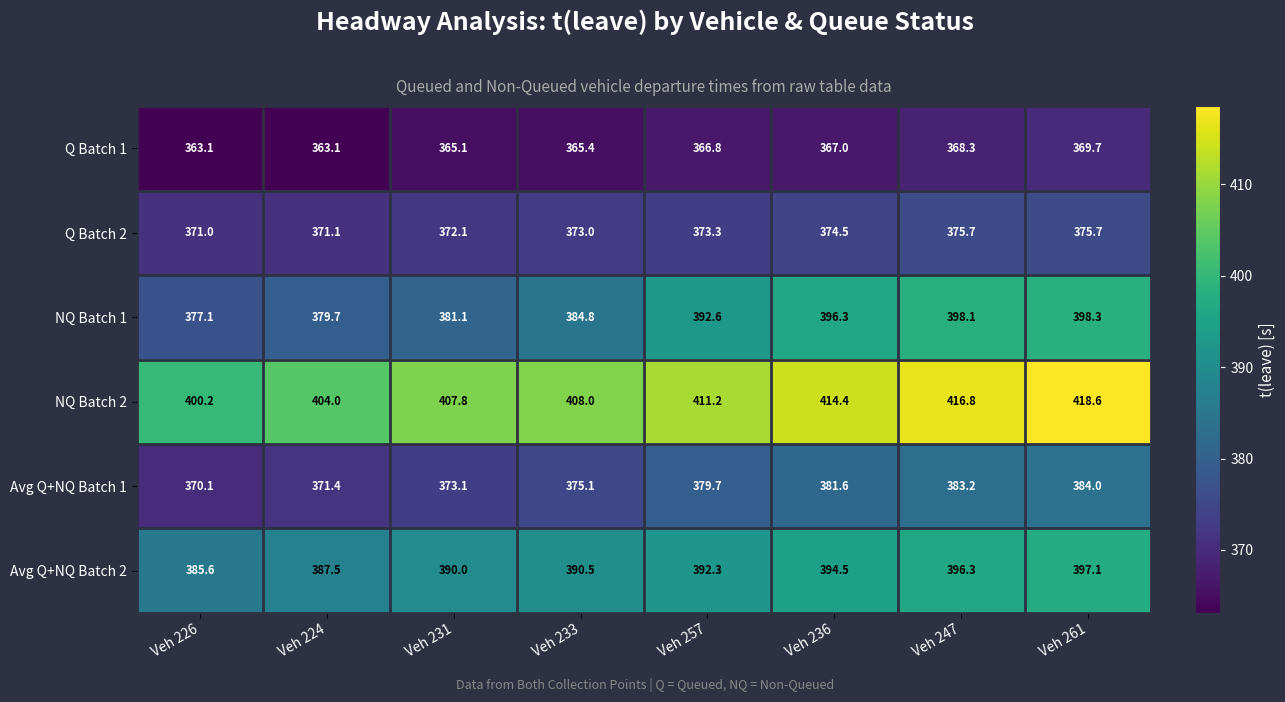

How many distinct data groups are displayed?

6